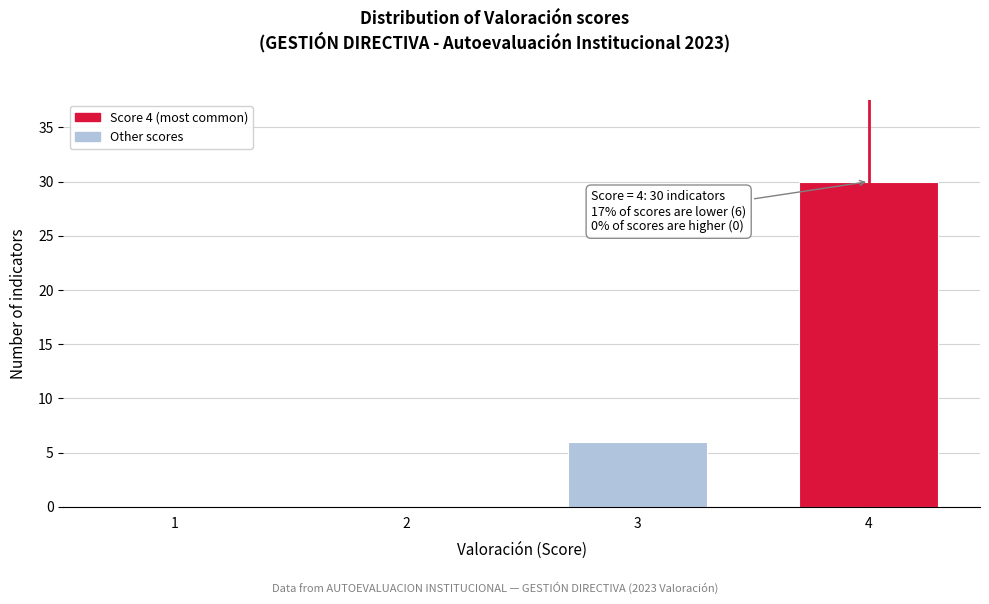

Reading left to right, transcribe all the data shown in this chart.

1=0	2=0	3=6	4=30